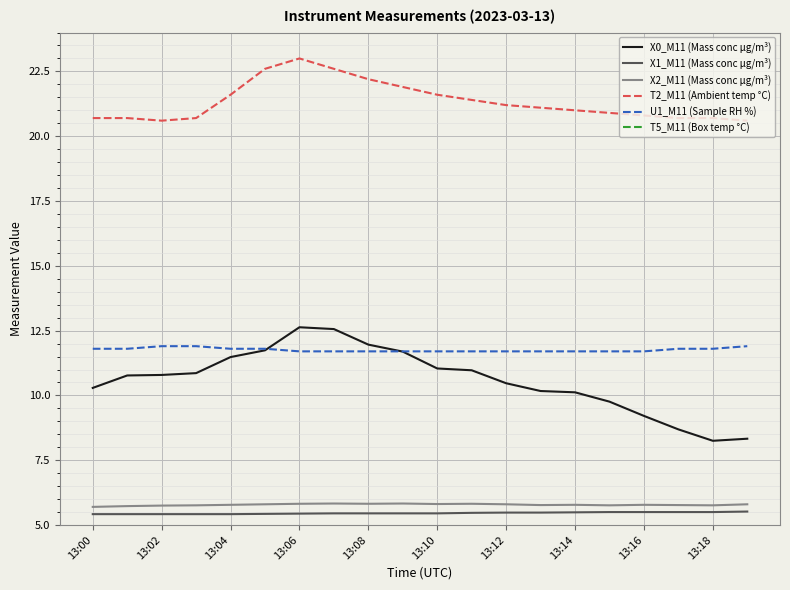

True or false: T5_M11 (Box temp °C) has more than 0 points higher than both neighbors.

True